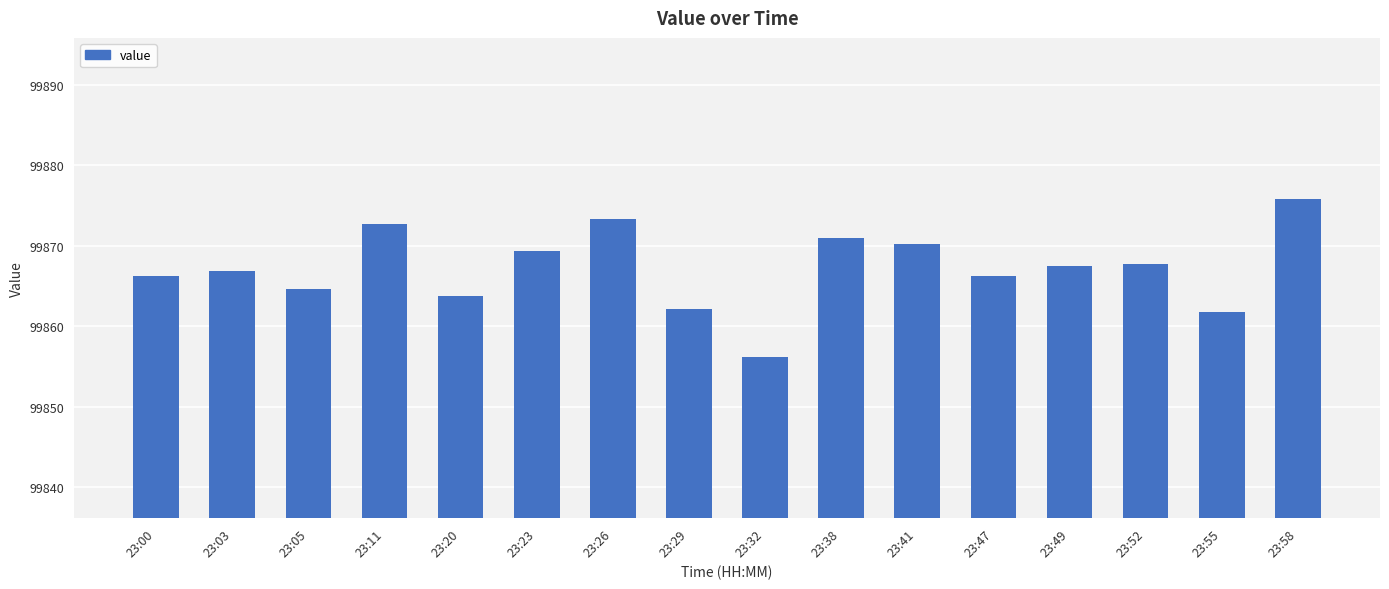

What is the sum of all values?

1597875.4